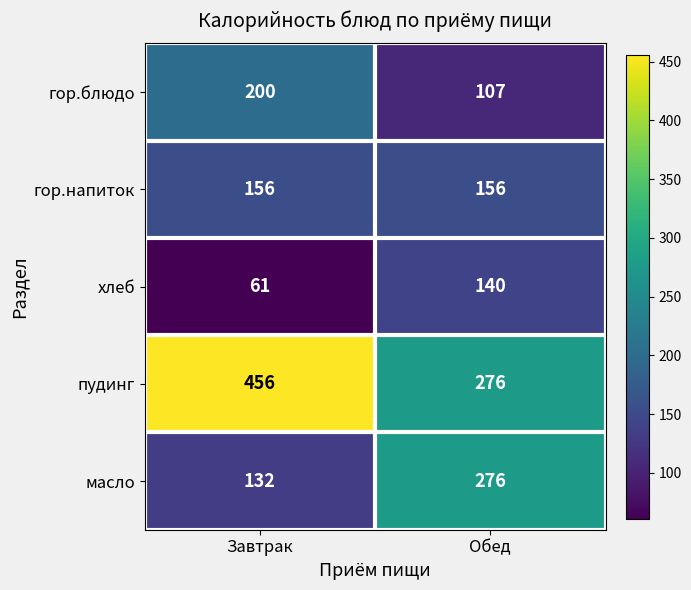

Which series has the largest range (max minus min)?

пудинг